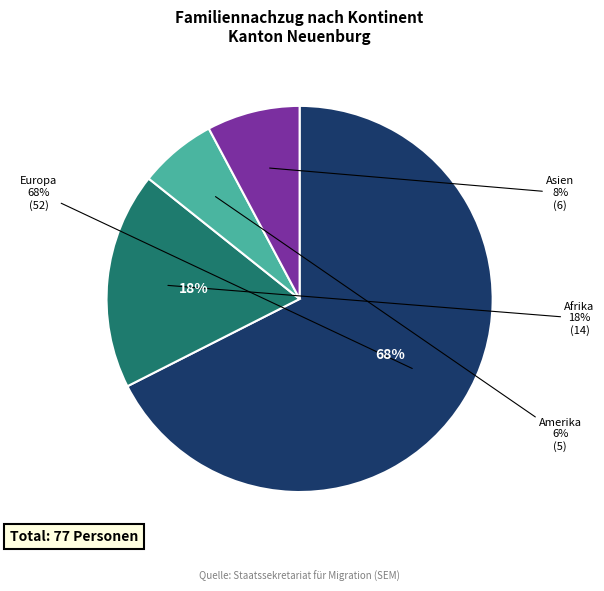

Which category has the biggest portion of the pie?

Europa